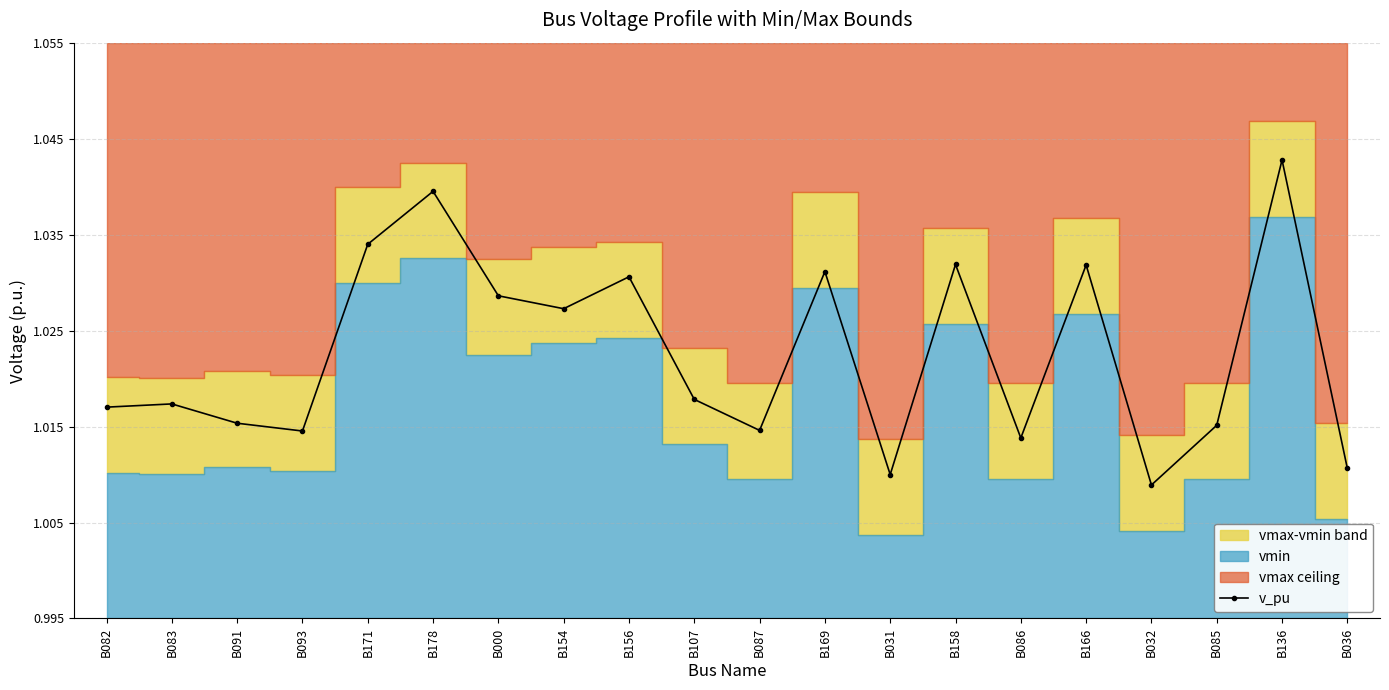

Rank the categories by value from lowest to highest.

B032, B031, B036, B086, B093, B087, B085, B091, B082, B083, B107, B154, B000, B156, B169, B166, B158, B171, B178, B136